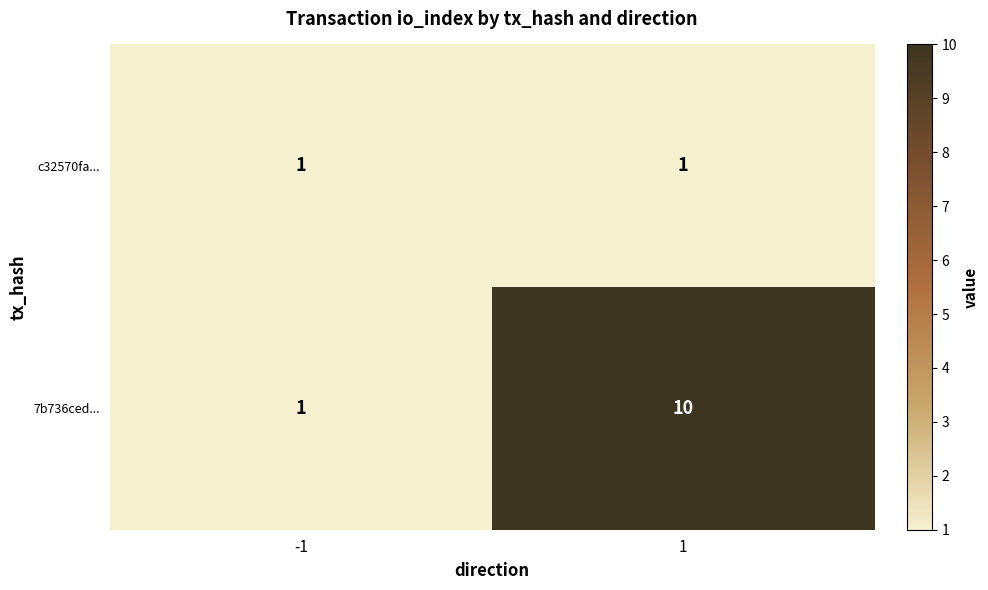

At how many categories does at least one series exceed 6?

1